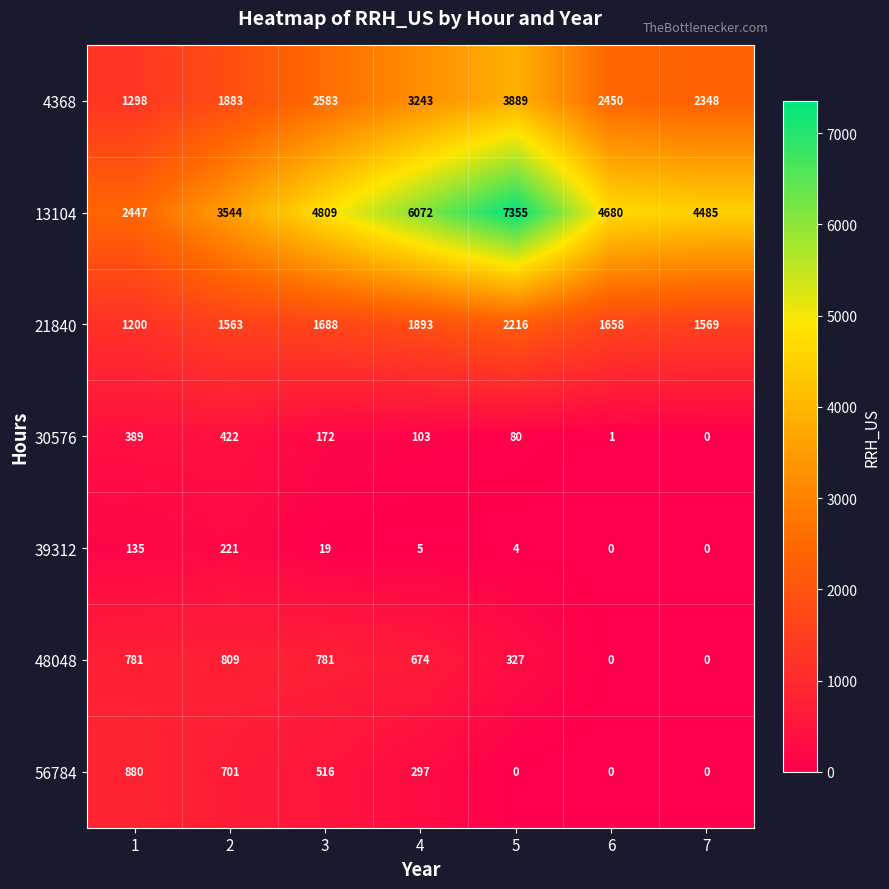

What is the maximum value shown in the chart?

7355